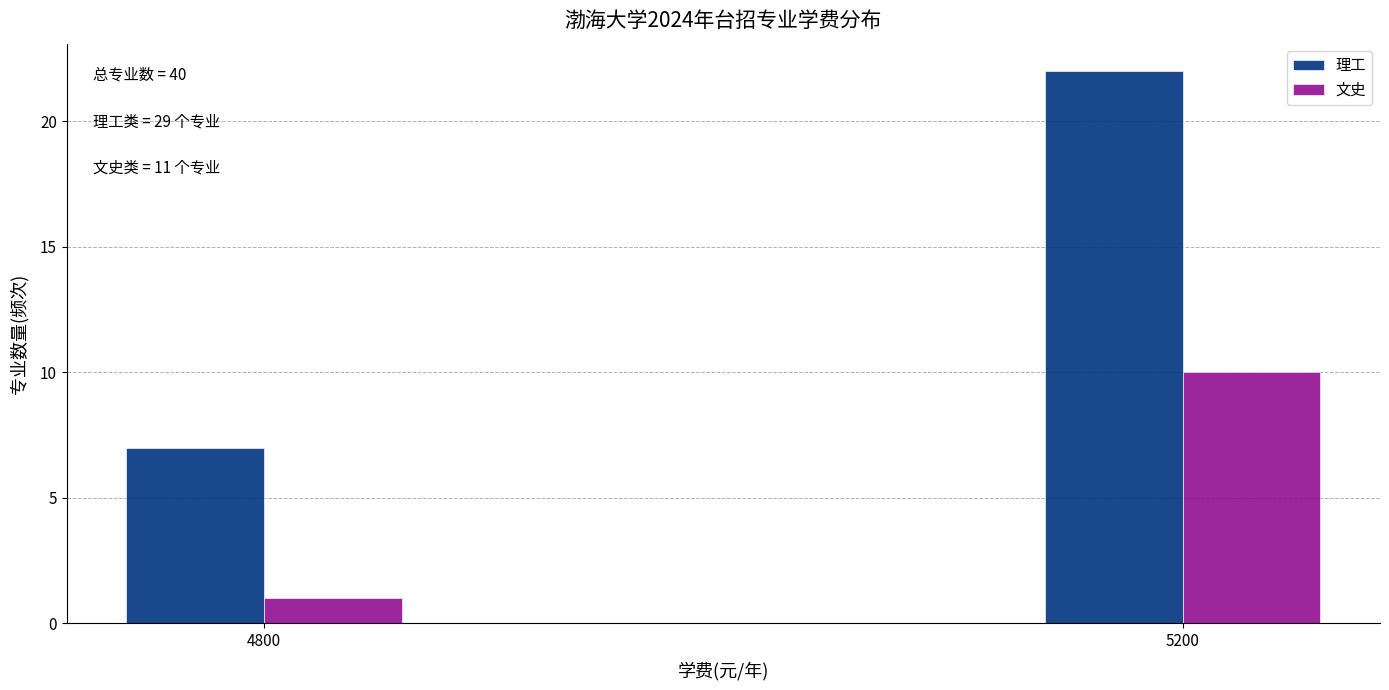

Reading right to left, transcribe all the data shown in this chart.

理工: 22	7
文史: 10	1